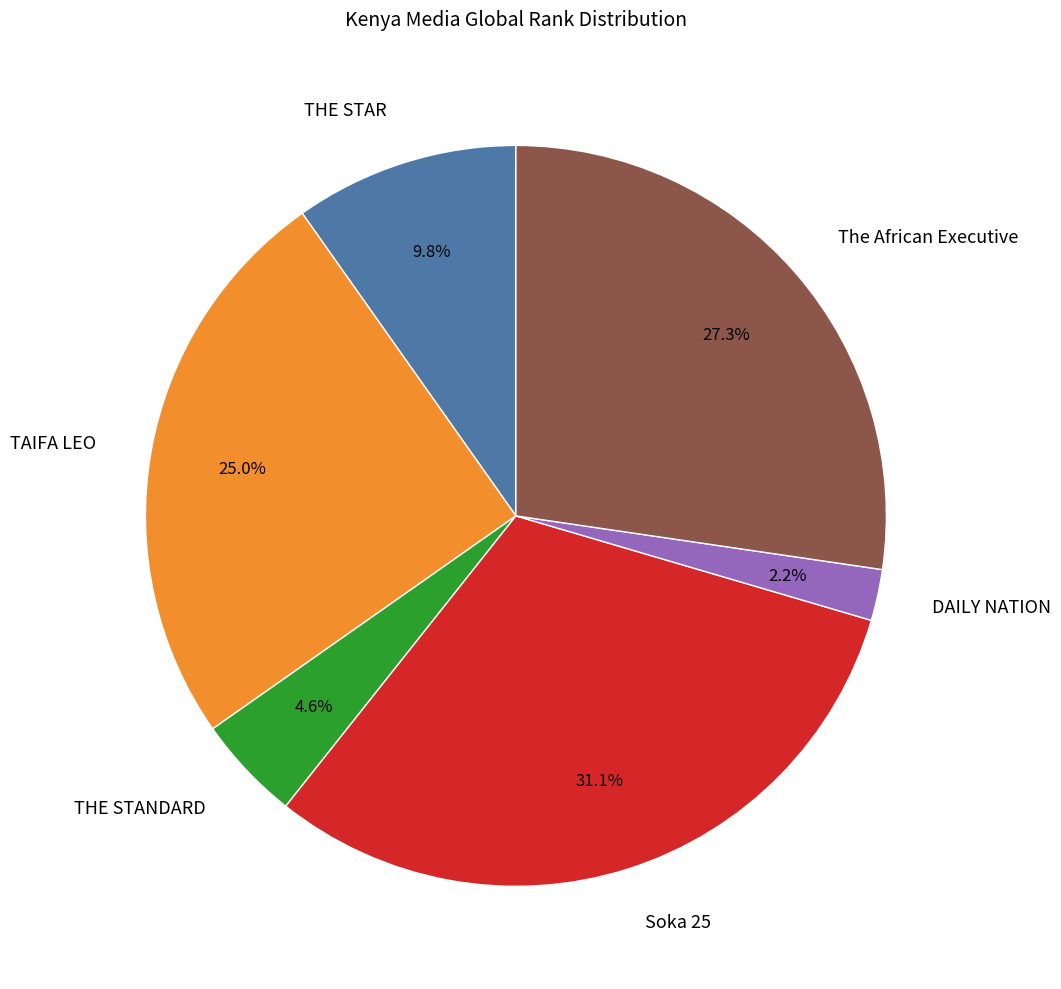

What is the largest slice in the pie chart?

Soka 25